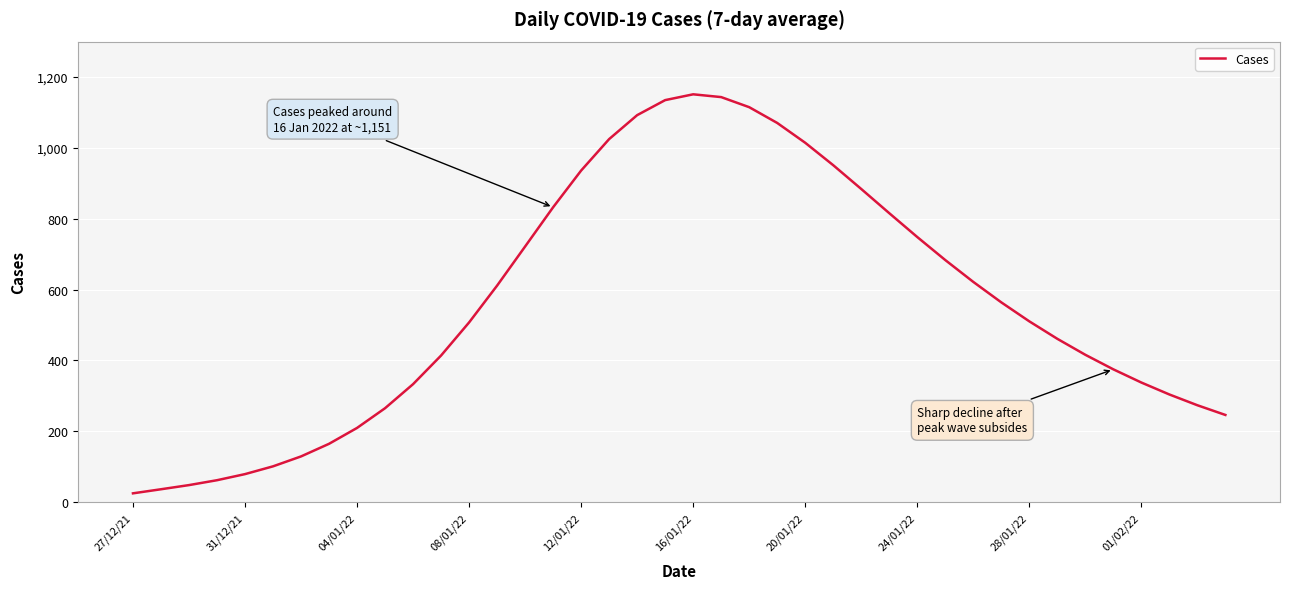

What is the difference between the maximum and minimum values?

1126.2